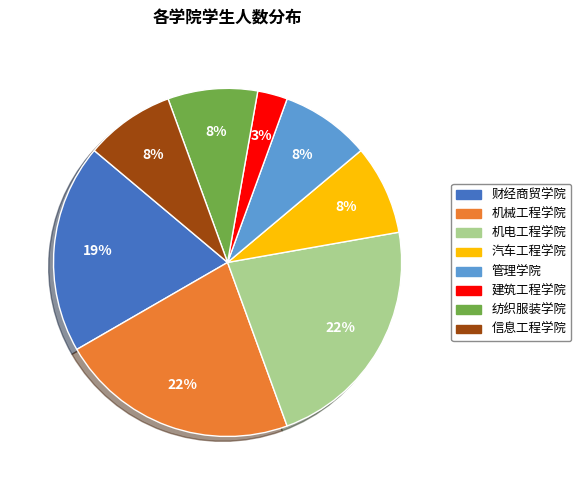

To the nearest percent, what is the difference between the 财经商贸学院 and 纺织服装学院 slice percentages?

11%